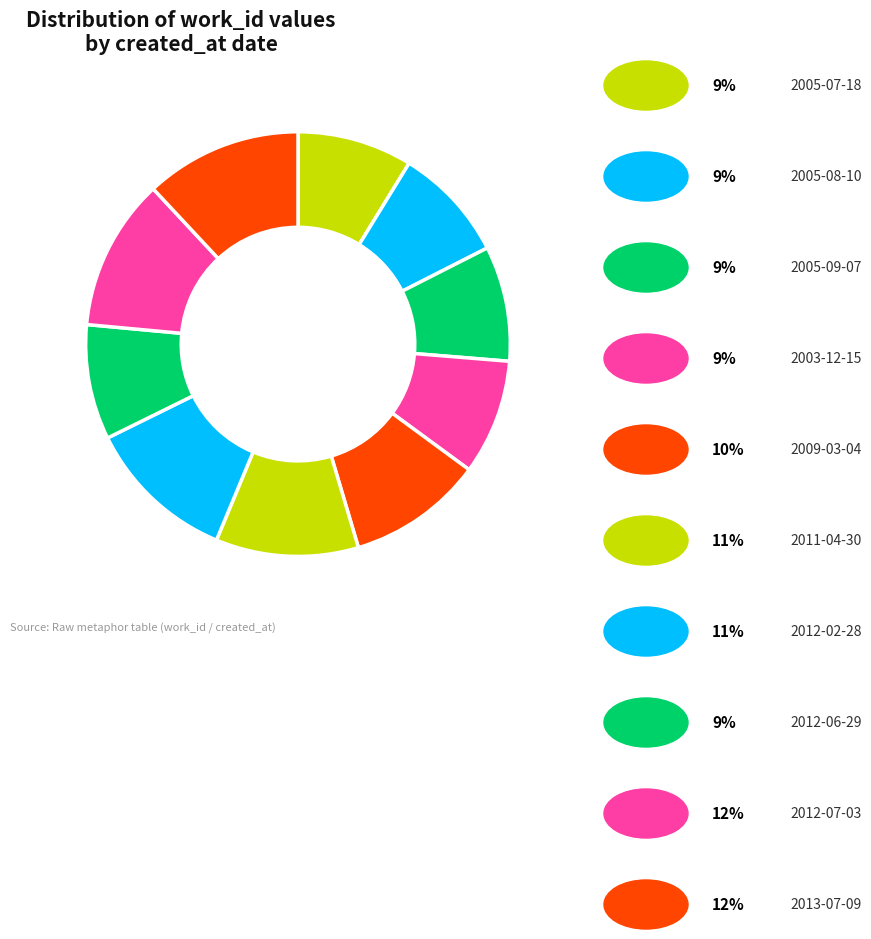

Is there a majority slice in this chart?

No